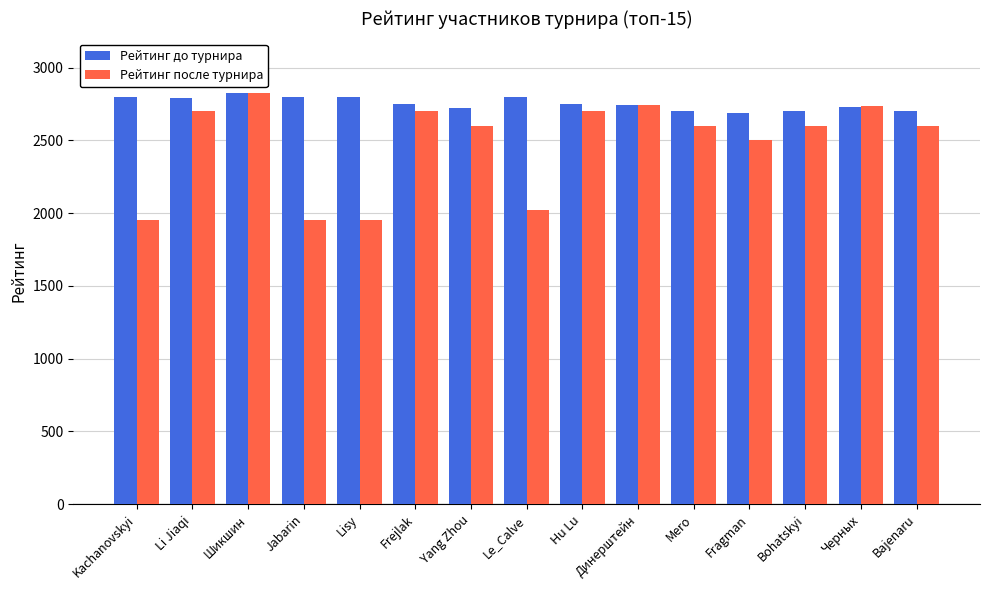

The Рейтинг после турнира series shows 2500 at Fragman. True or false?

True